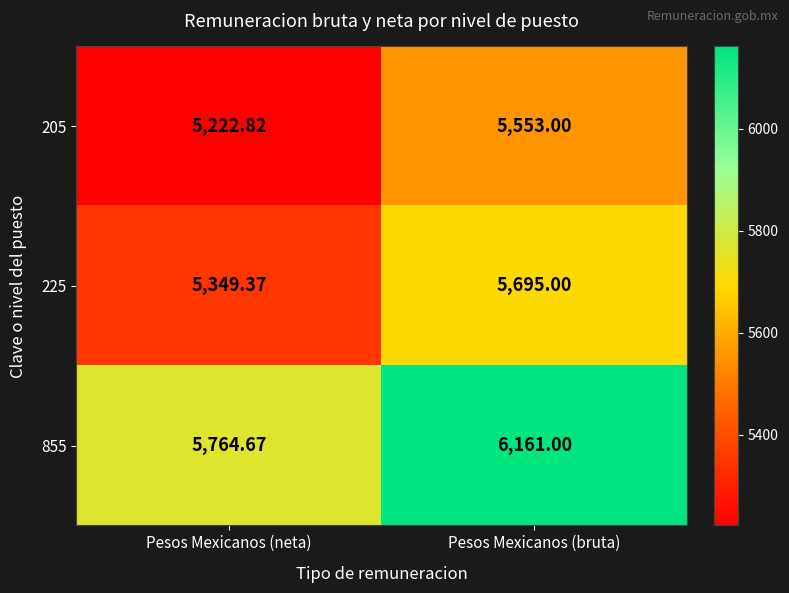

Which series has the largest range (max minus min)?

855